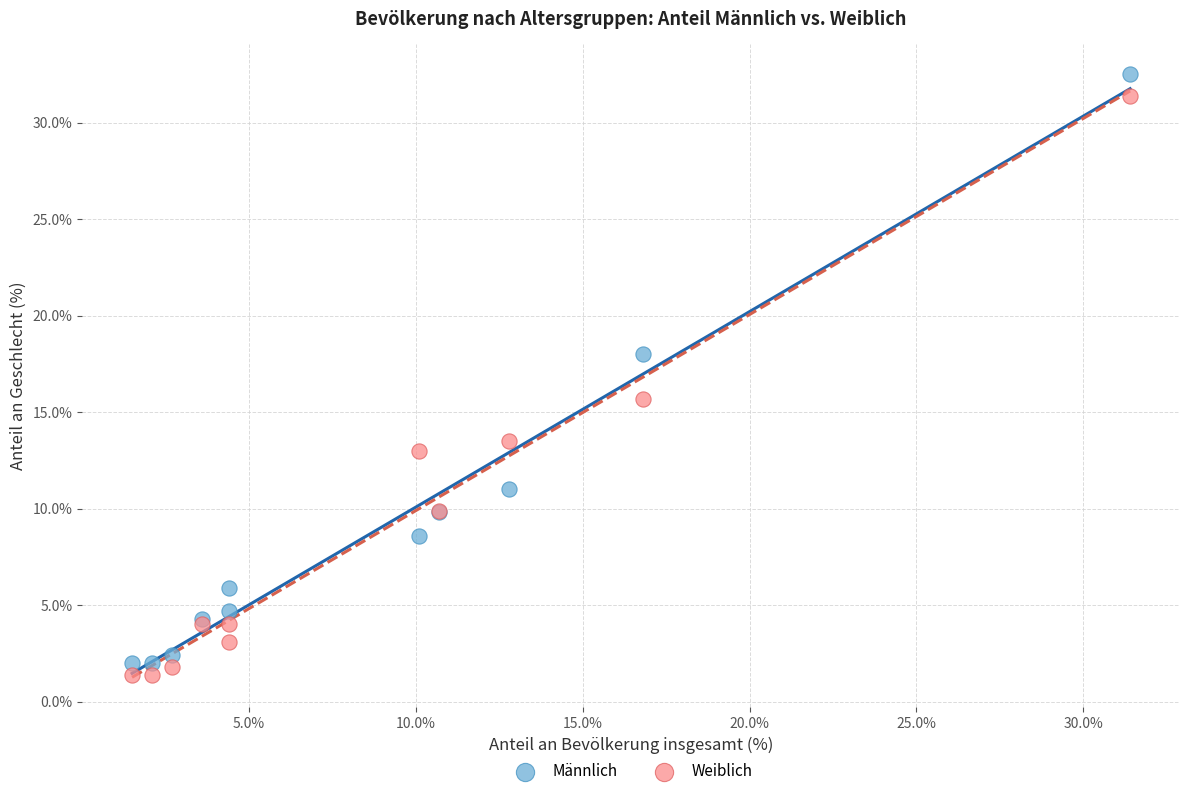

Which series has the largest Y range (max minus min)?

Männlich